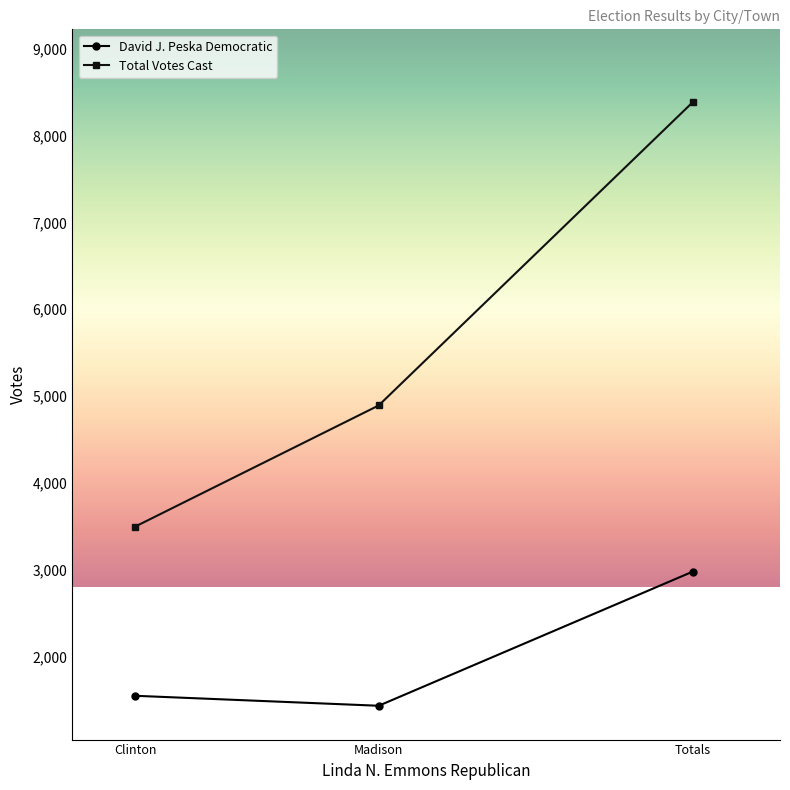

At how many categories does at least one series exceed 6939?

1